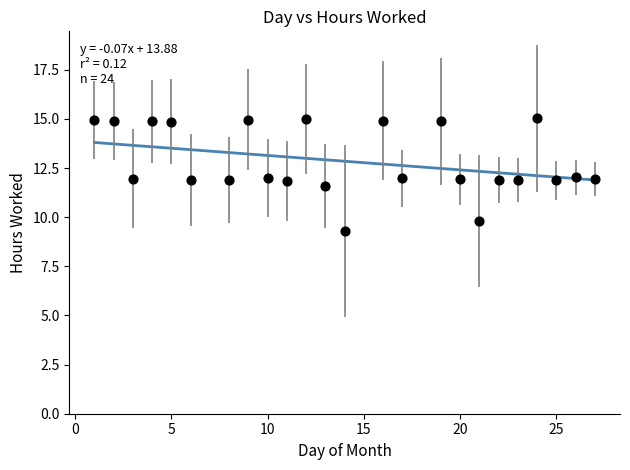

What is the range of Y values (max minus min)?

5.7